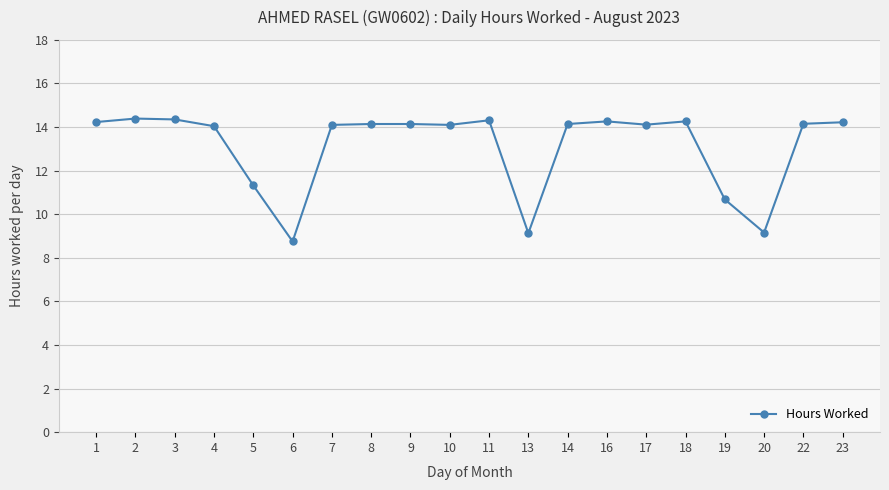

Which label corresponds to the smallest value in the chart?

6